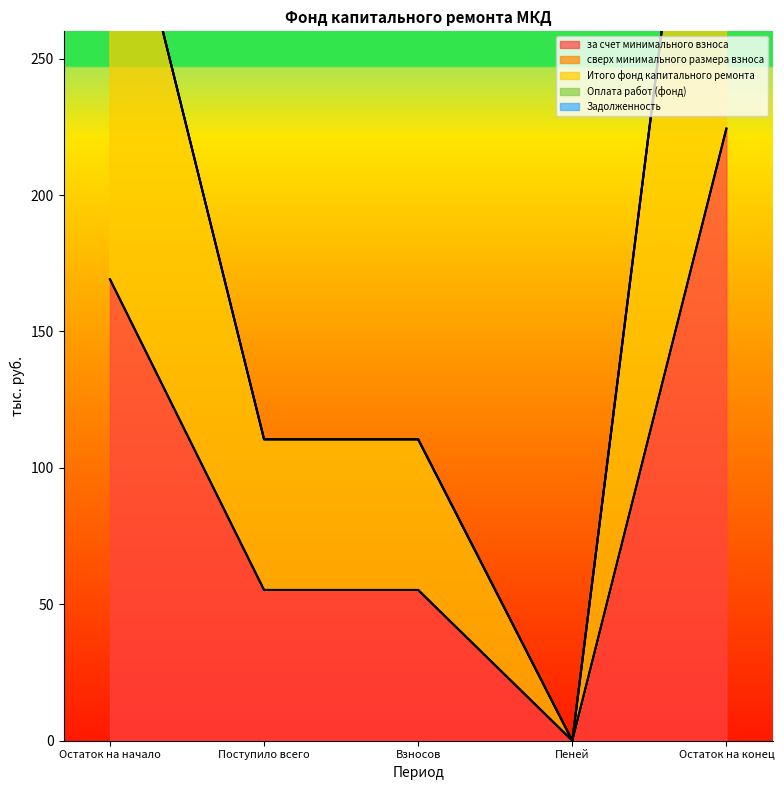

Is it true that за счет минимального взноса equals 97.6 at Взносов?

False